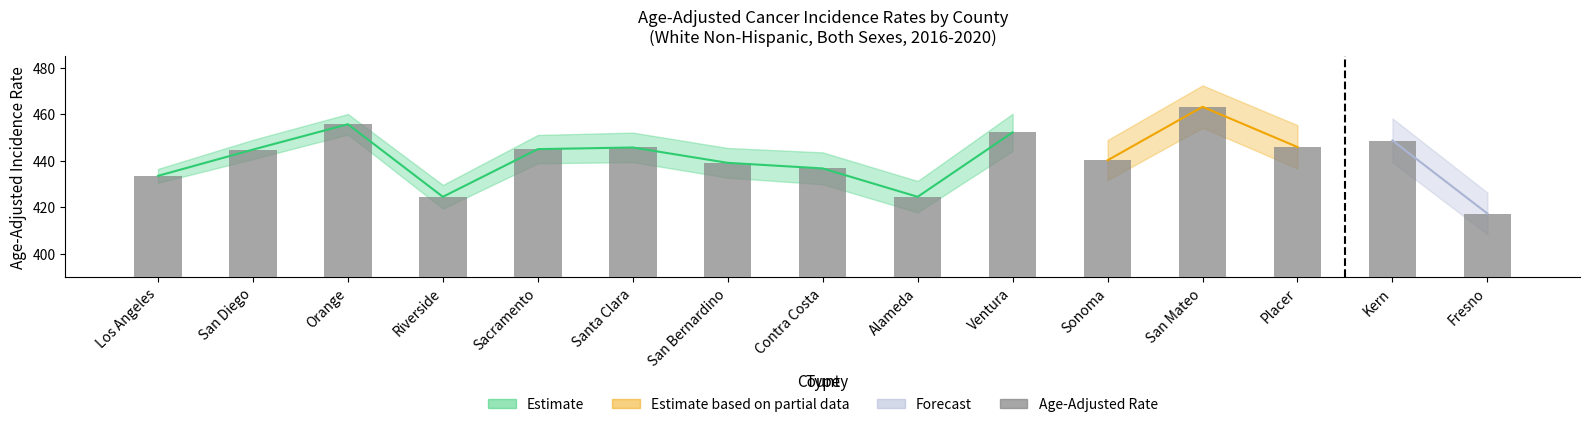

What is the approximate value at Sacramento?

445.0